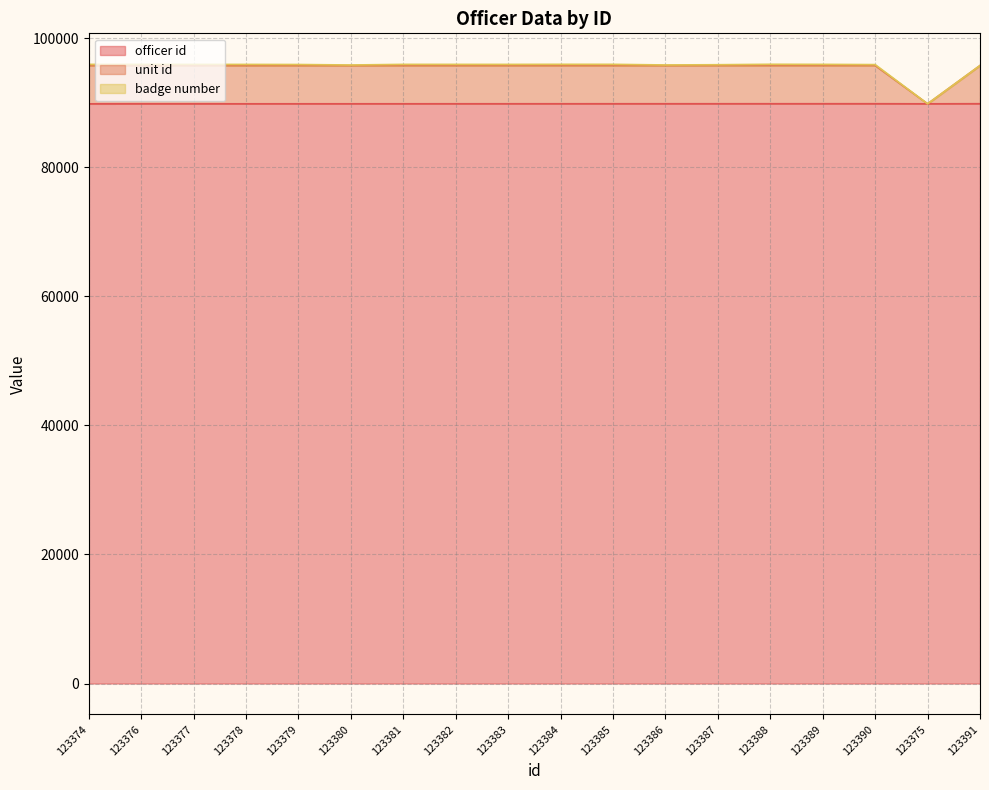

What is the total value across all series at 123375?

89860